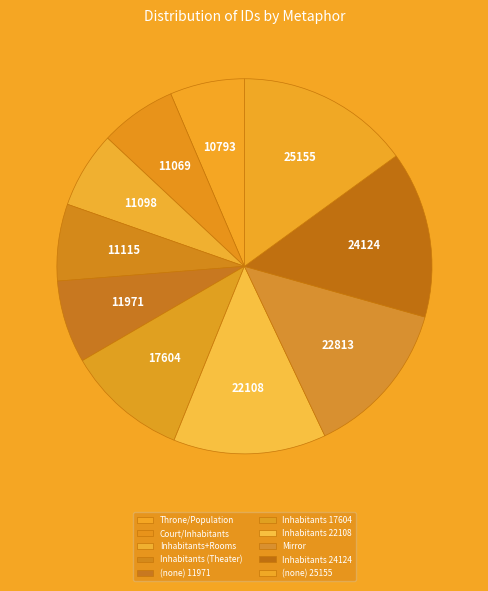

Is it true that Mirror is 25% of the pie?

False